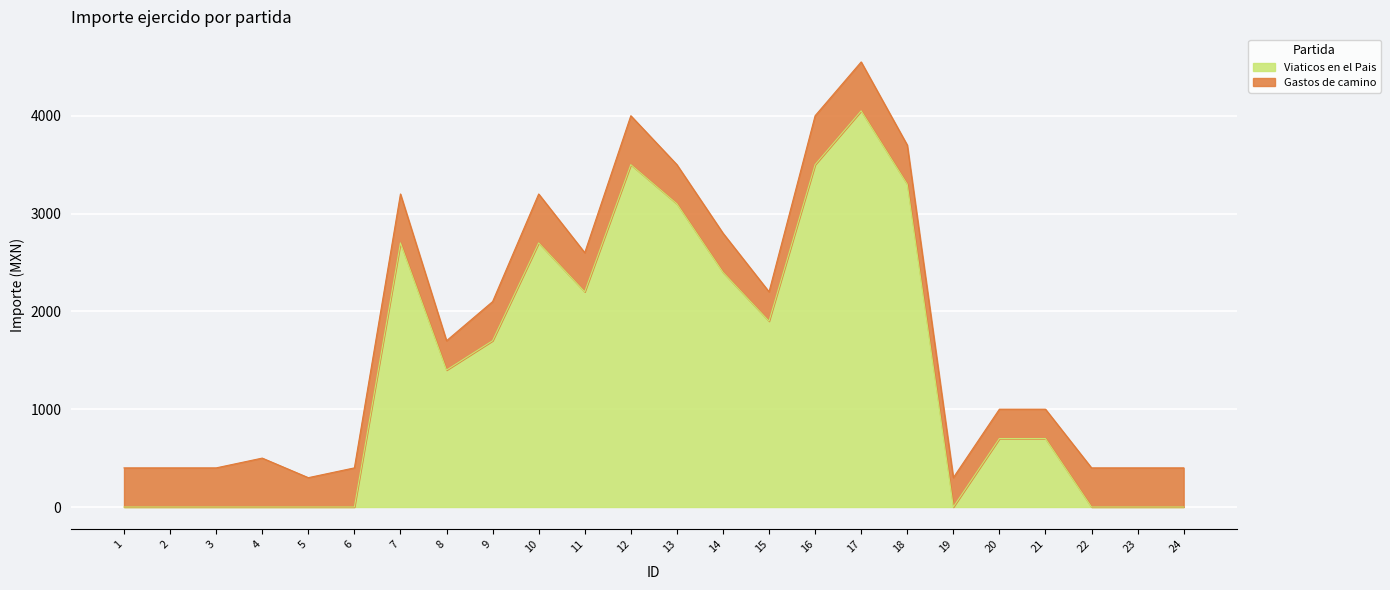

Reading right to left, extract all data points from this chart.

24=0	23=0	22=0	21=700	20=700	19=0	18=3300	17=4050	16=3500	15=1900	14=2400	13=3100	12=3500	11=2200	10=2700	9=1700	8=1400	7=2700	6=0	5=0	4=0	3=0	2=0	1=0